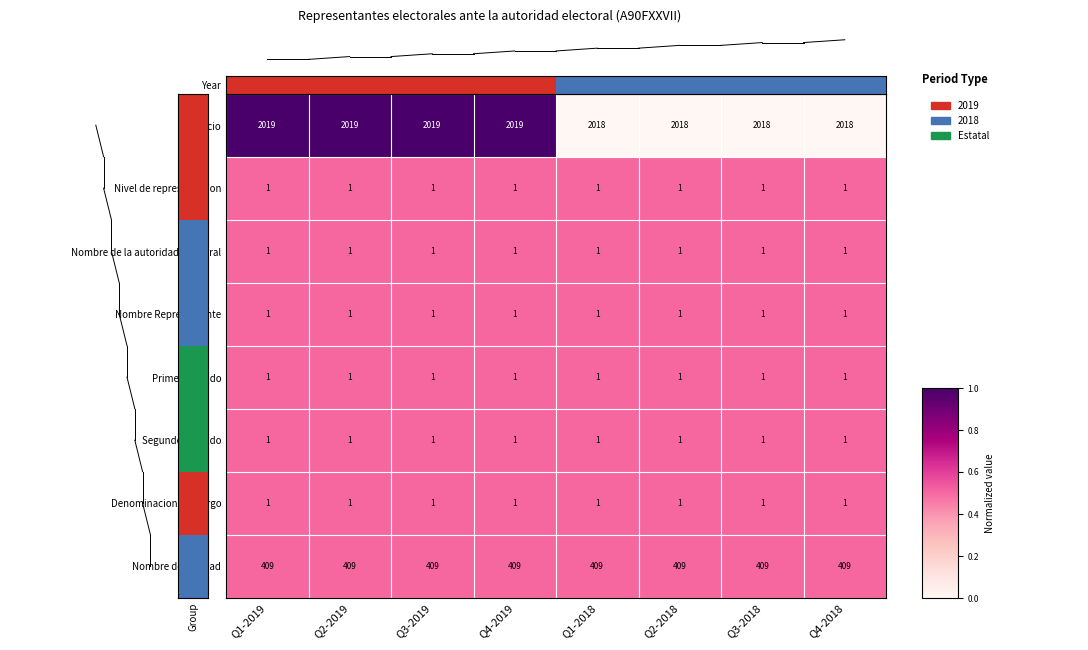

Which series has the largest total across all categories?

Ejercicio